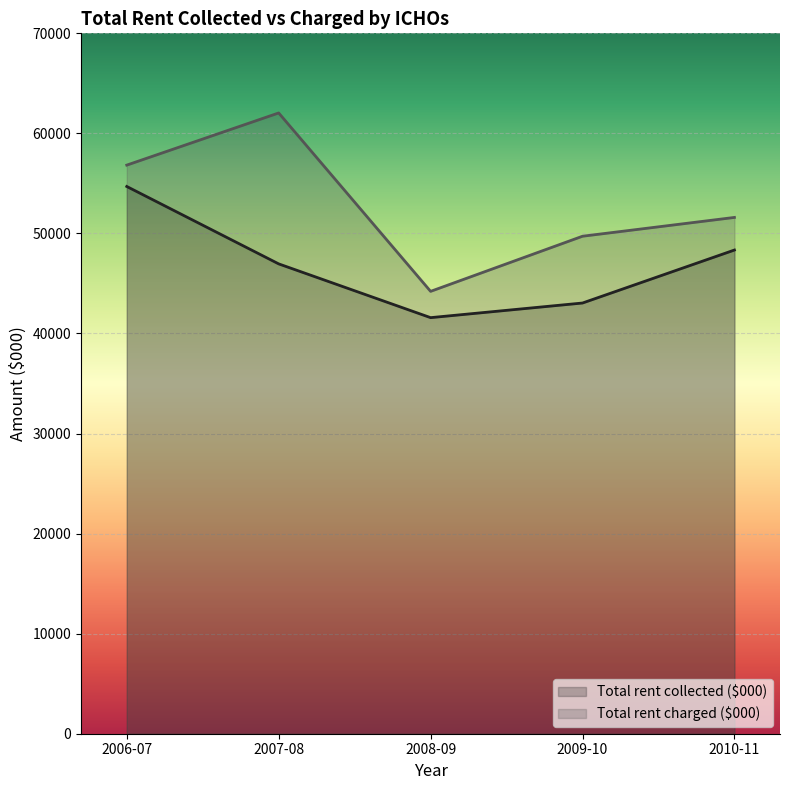

What is the label of the 5th point from the right?

2006-07